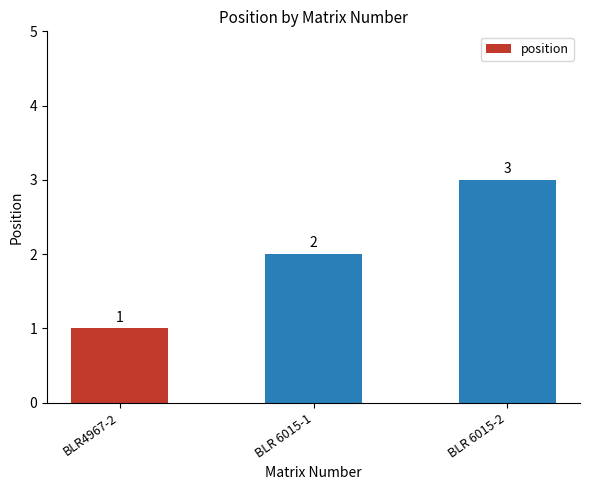

Is it true that the value at BLR 6015-1 is 2?

True